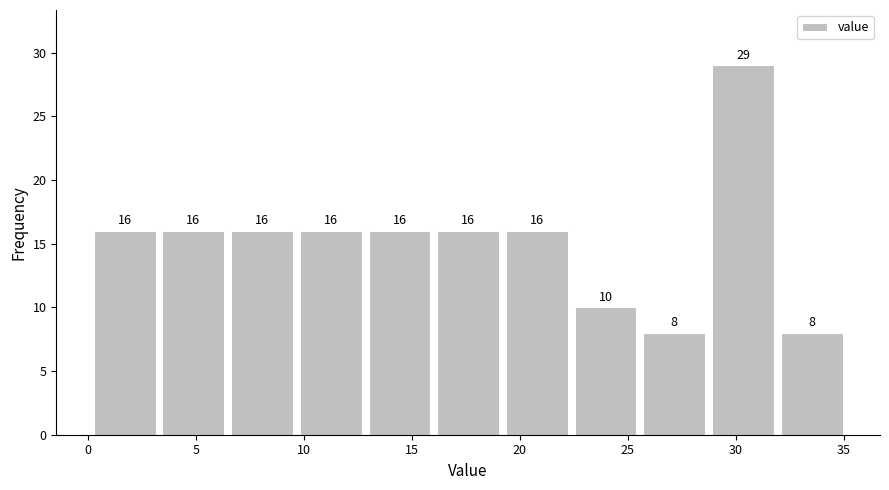

Reading left to right, list every bar in this chart as the range it spans on the x-axis followed by its height. The bar edges are not printed on the chart, so give them approximately, as read against the axis.

0.0 to 3.5: 16
3.5 to 6.5: 16
6.5 to 9.5: 16
9.5 to 13.0: 16
13.0 to 16.0: 16
16.0 to 19.0: 16
19.0 to 22.5: 16
22.5 to 25.5: 10
25.5 to 28.5: 8
28.5 to 32.0: 29
32.0 to 35.0: 8